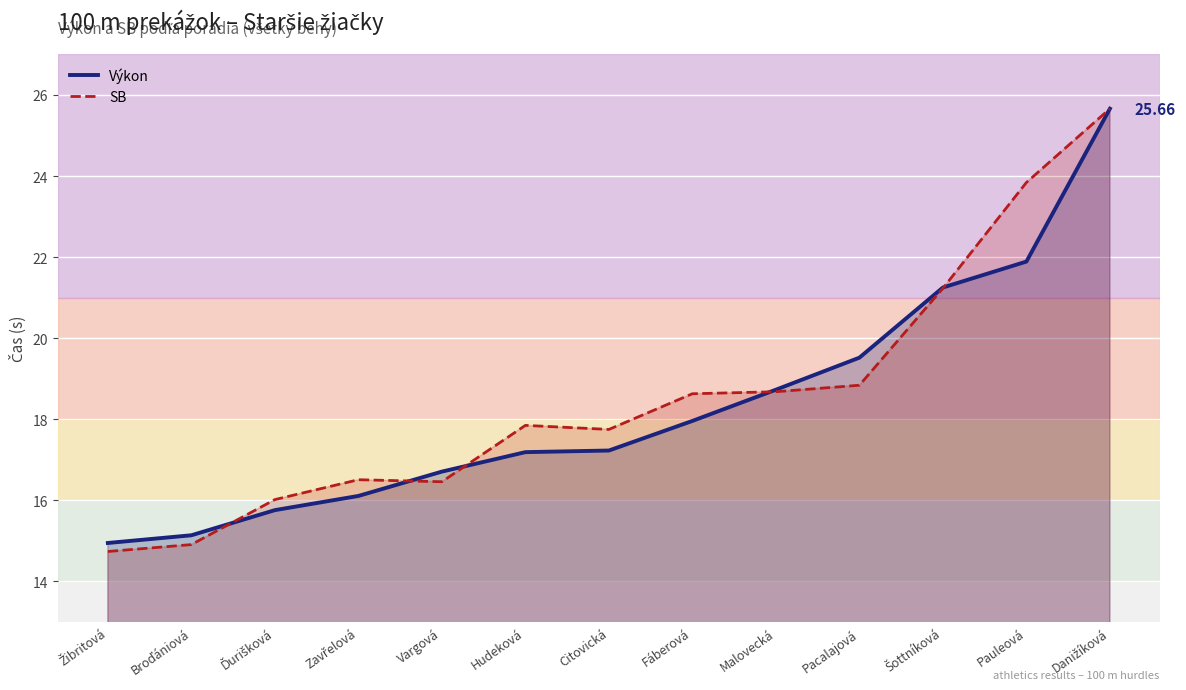

What is the difference between the highest and lowest values at Fáberová?

0.7